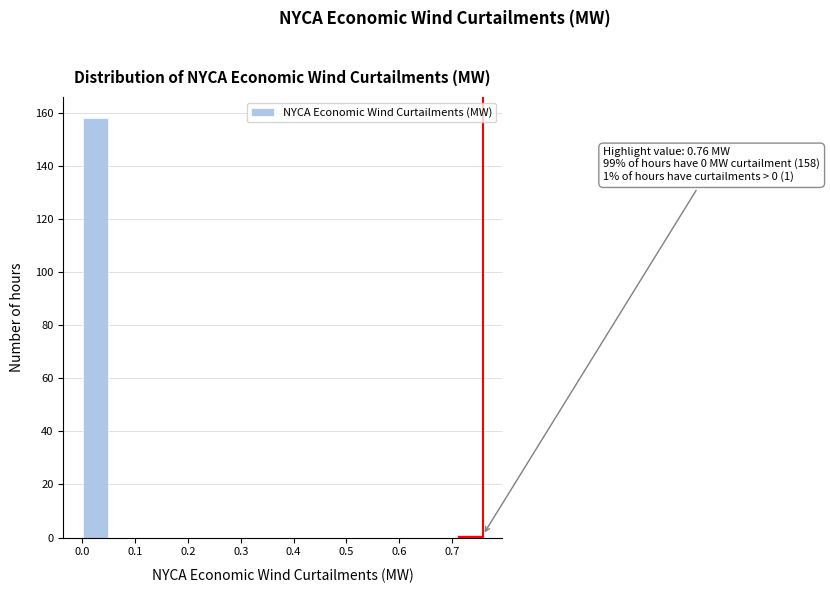

Over which range of the x-axis is the bar tallest?

0.00 to 0.05